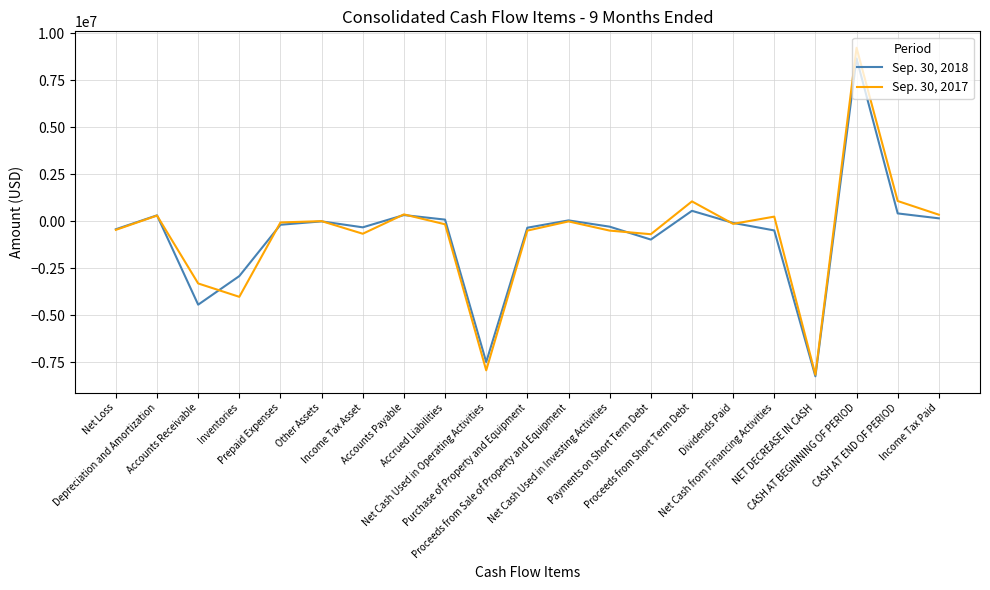

Which series has the widest spread of values?

Sep. 30, 2017